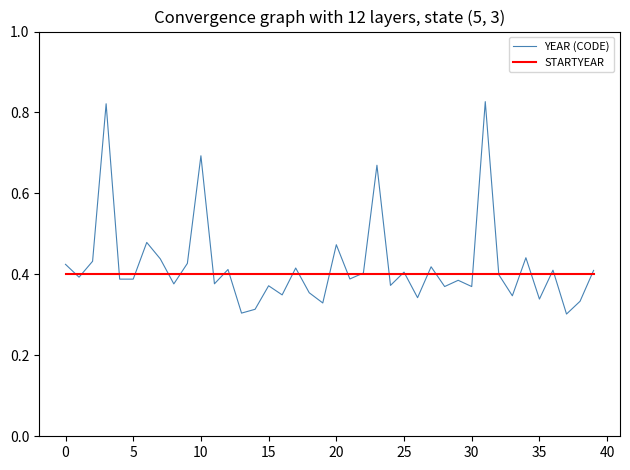

Which series has the widest spread of values?

YEAR (CODE)